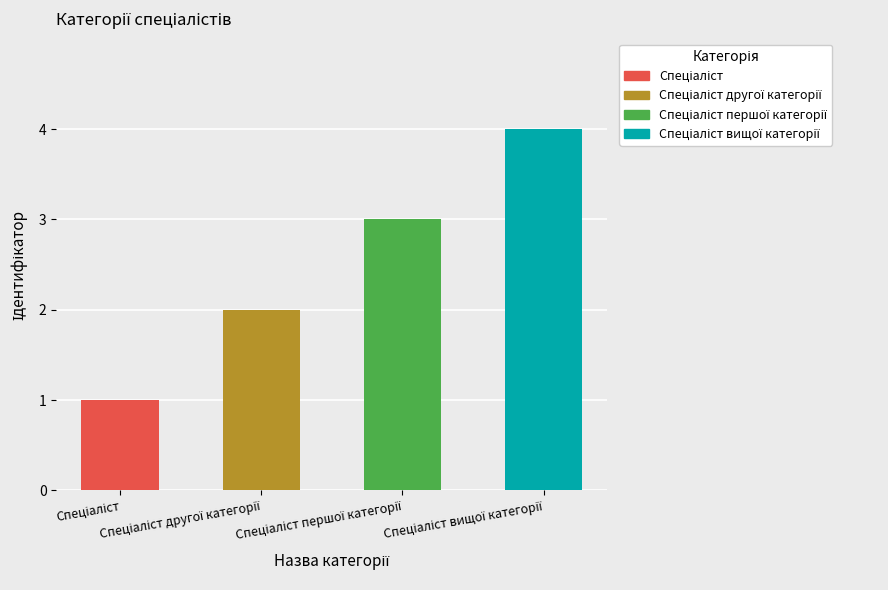

What is the sum of all values?

10